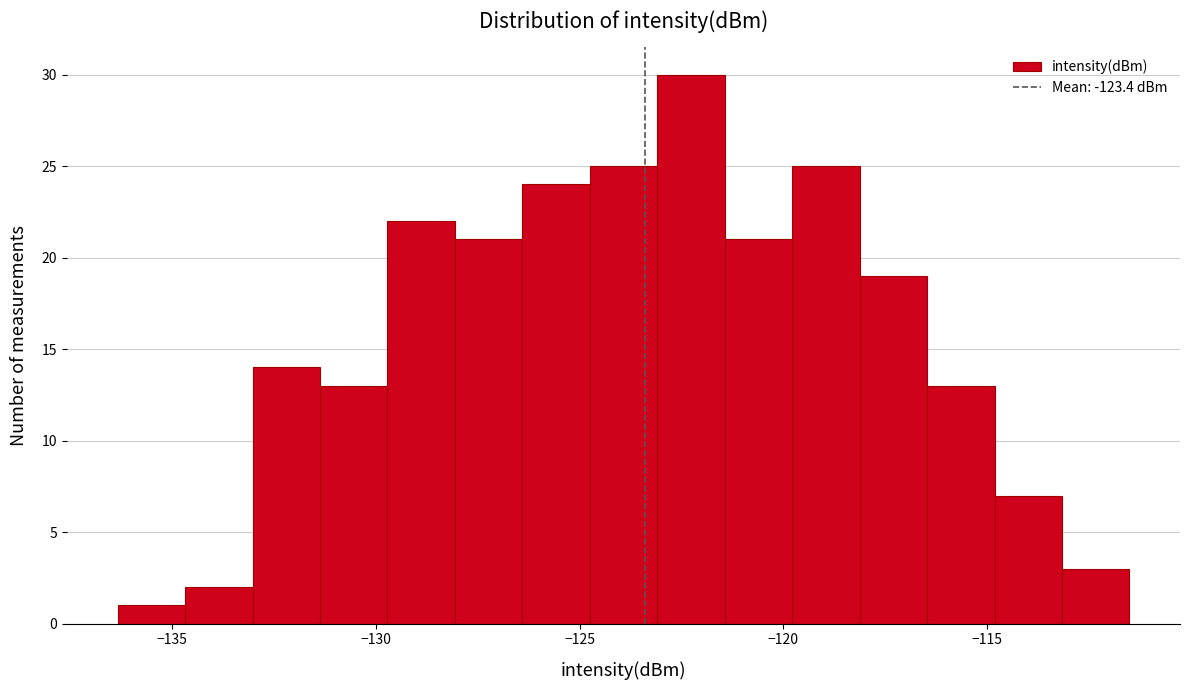

Read against the x-axis, roughly where is the centre of the tallest bar?

-122.5